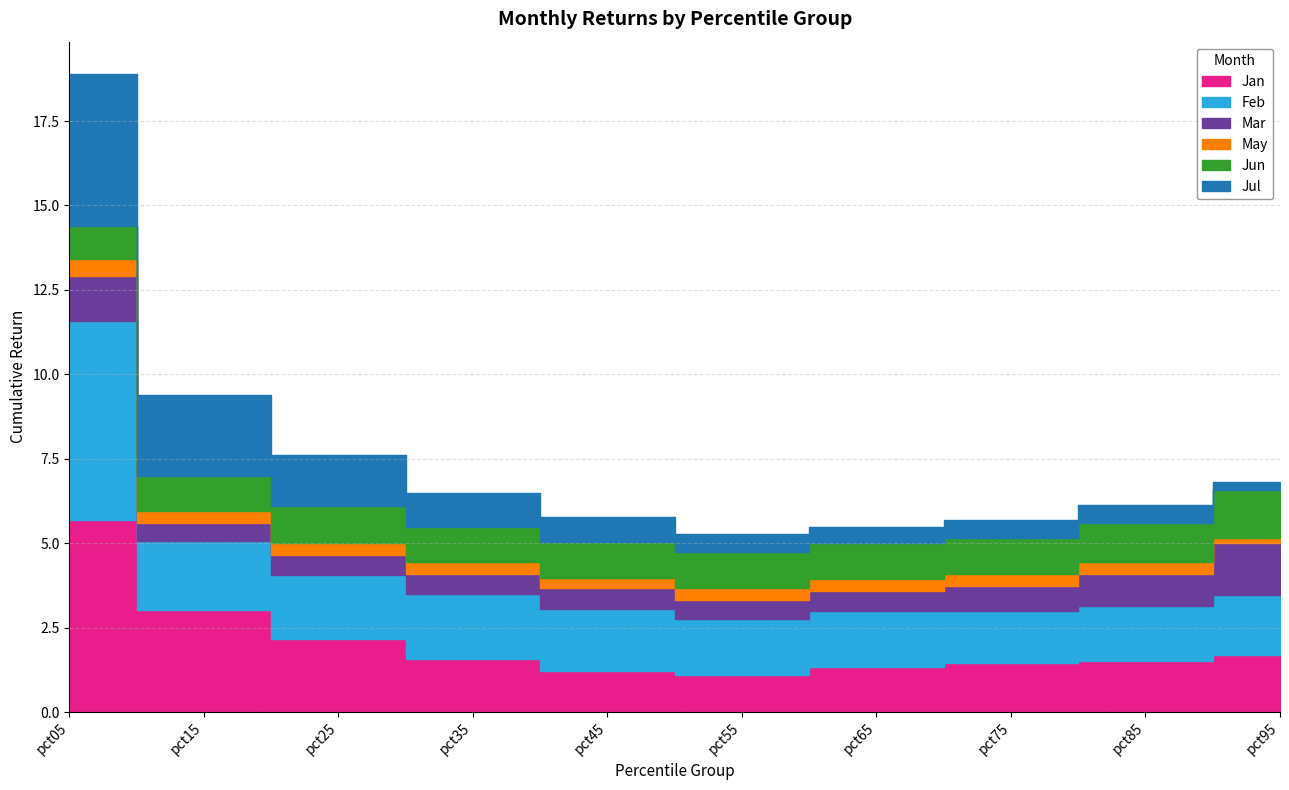

What is the sum of the Feb values at pct75 and pct35?

3.5